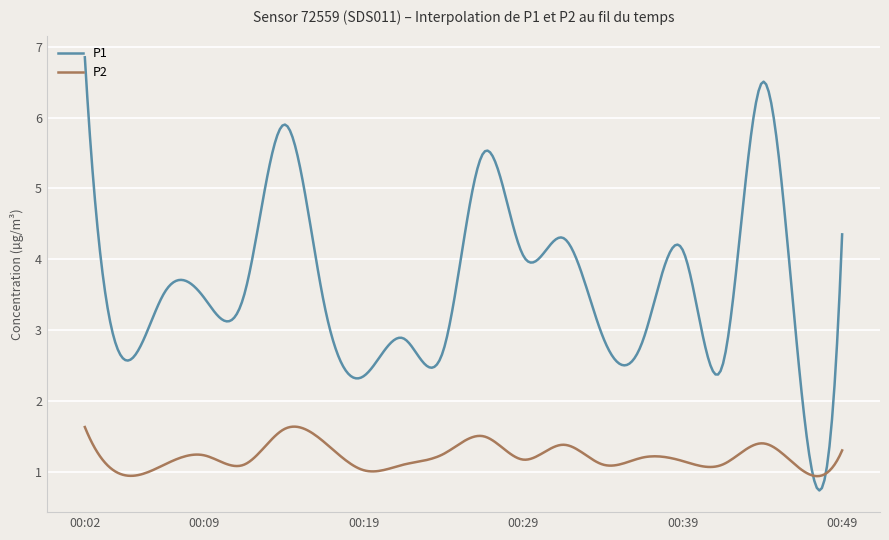

Which series has the widest spread of values?

P1